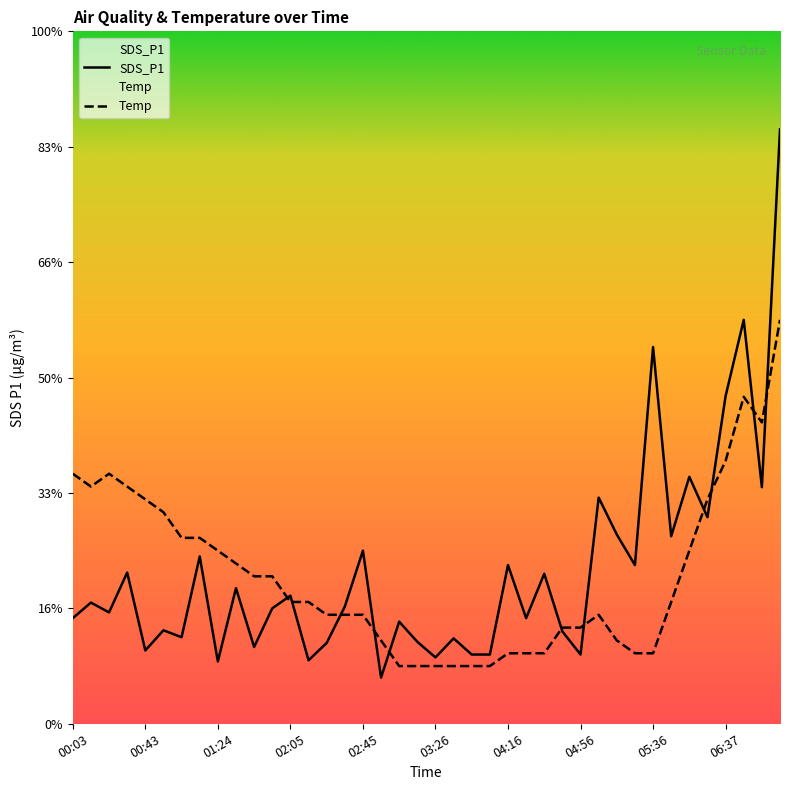

Where do SDS_P1 and Temp first cross each other?

01:55 and 02:05